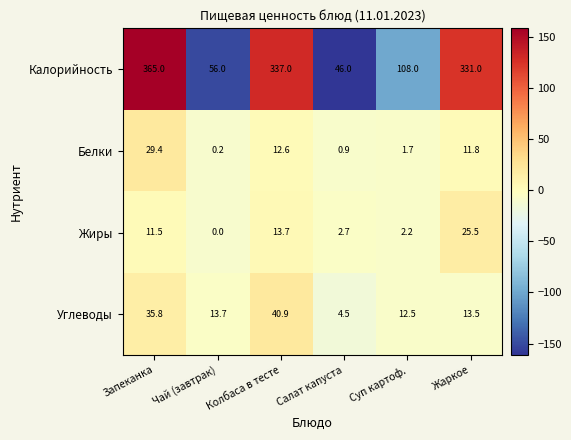

At how many categories does at least one series exceed 210?

3